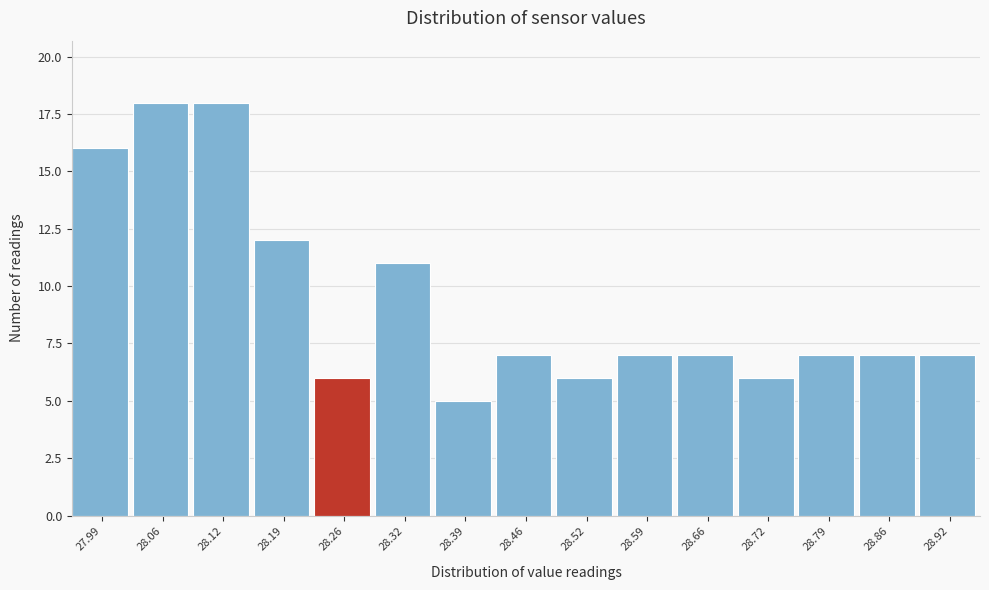

Reading left to right, extract all data points from this chart.

16	18	18	12	6	11	5	7	6	7	7	6	7	7	7